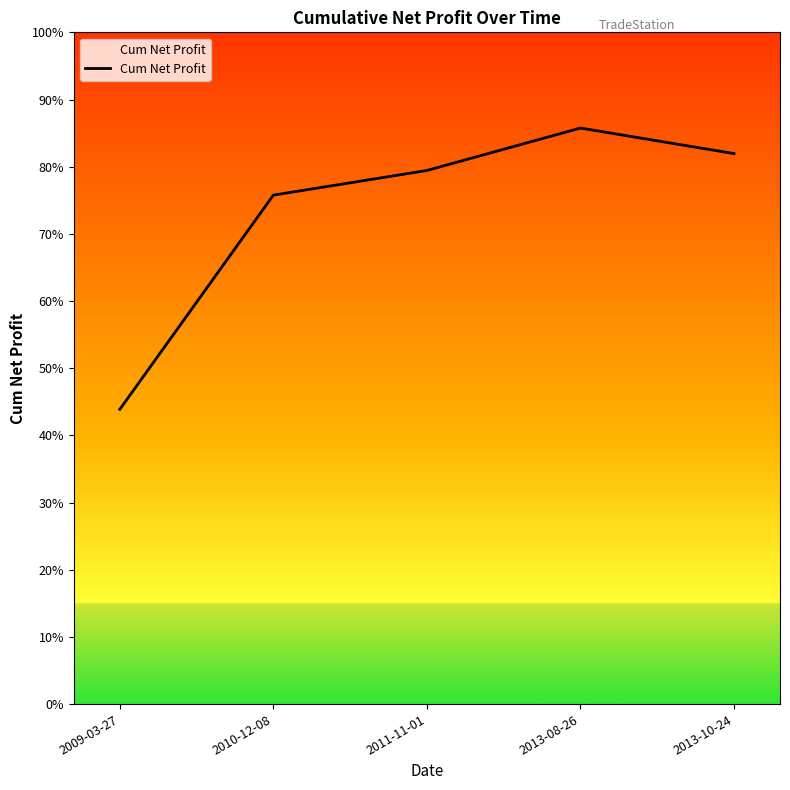

Rank the categories by value from highest to lowest.

2013-08-26, 2013-10-24, 2011-11-01, 2010-12-08, 2009-03-27